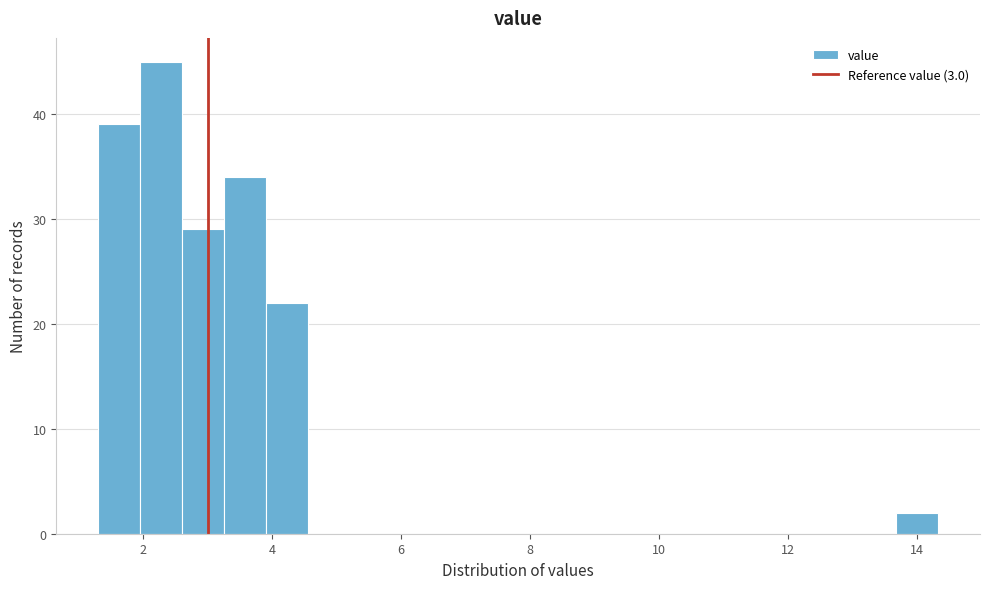

Read against the x-axis, roughly where is the centre of the tallest bar?

2.2